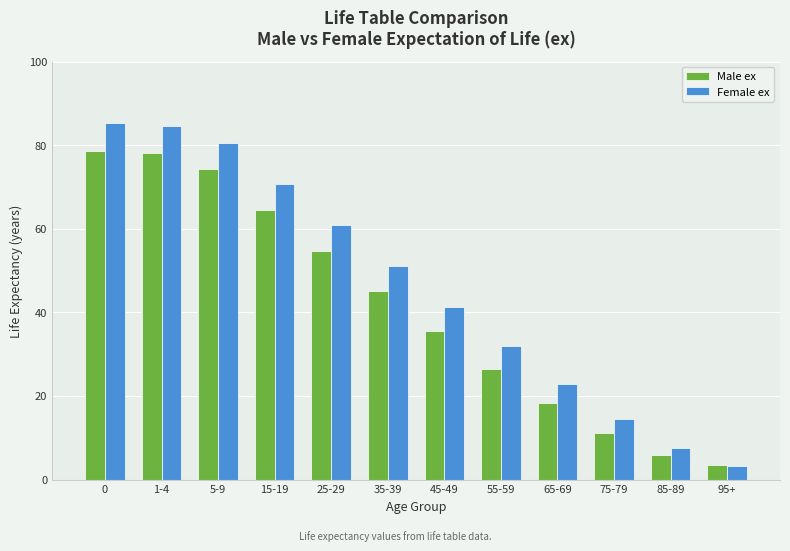

At 55-59, list the series in order from smallest to largest.

Male ex, Female ex